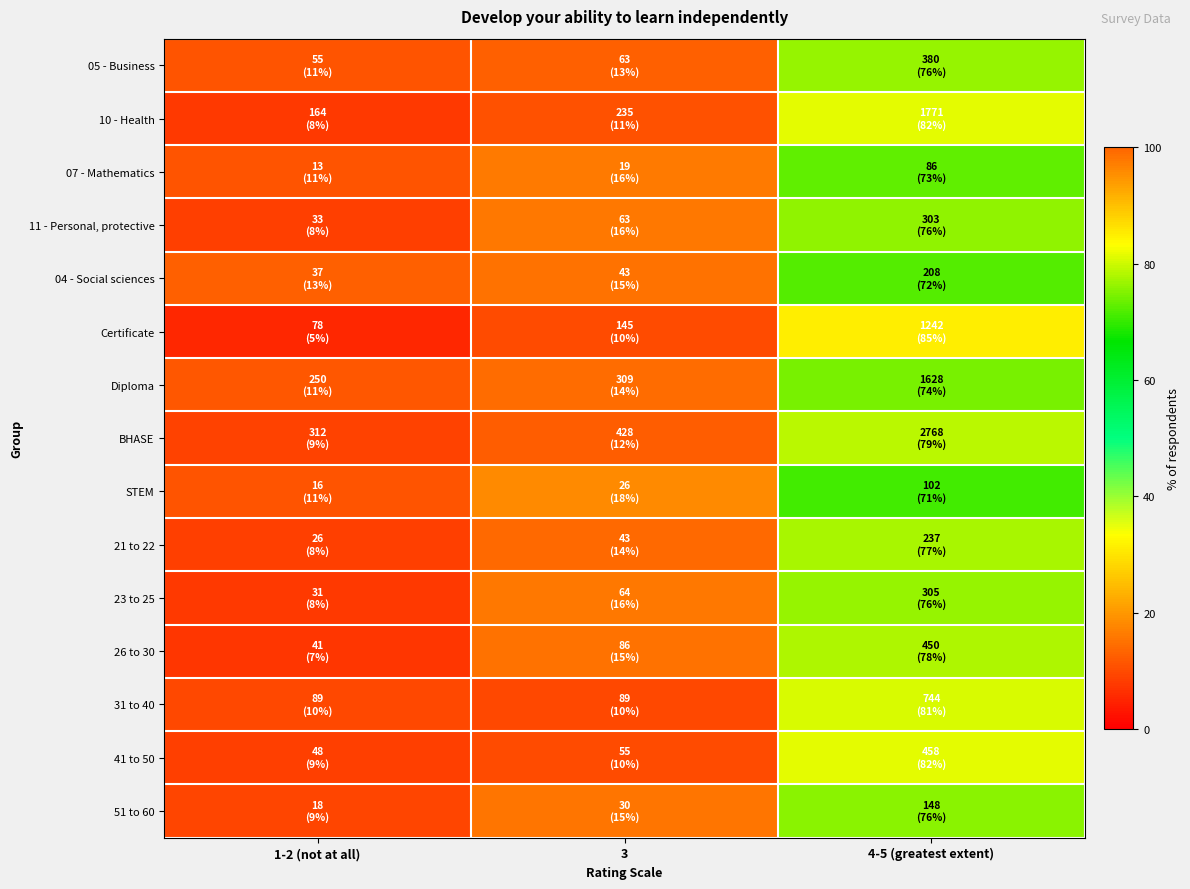

At which category is the sum across all series the highest?

4-5 (greatest extent)